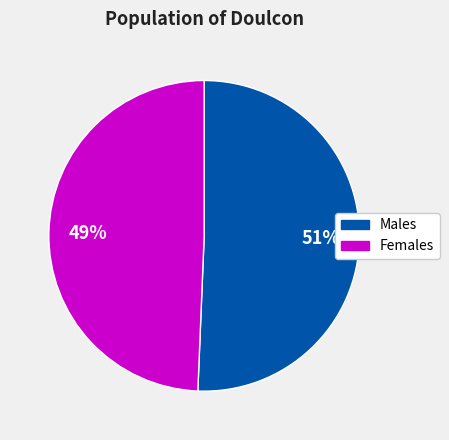

Does any single category account for the majority?

Yes